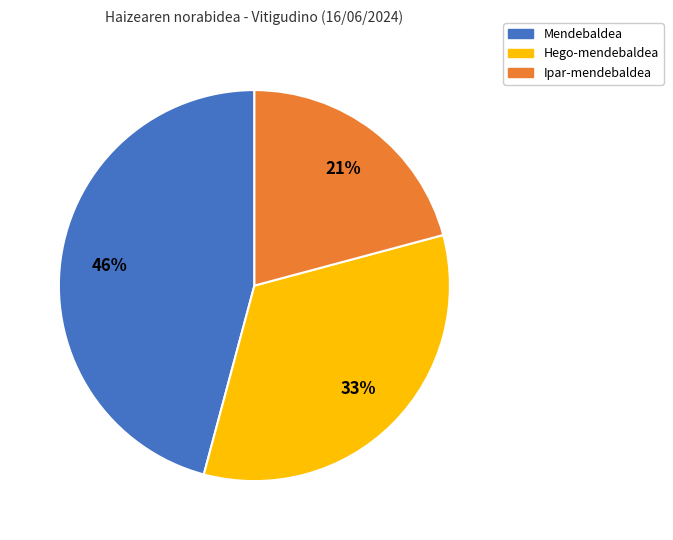

How many slices are in this pie chart?

3